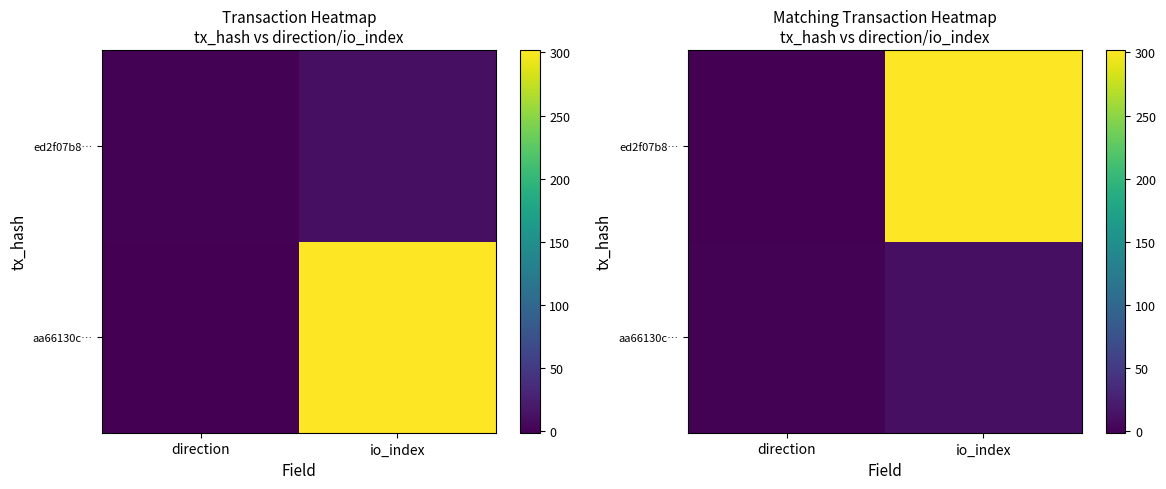

Which category has the lowest value across all series?

direction